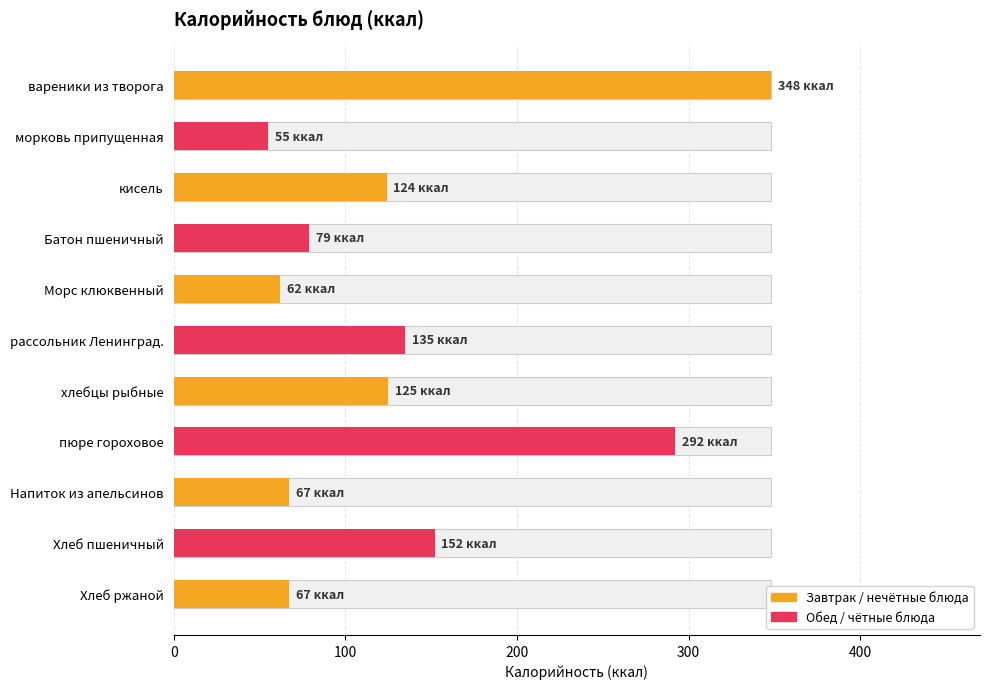

How many series are shown in this chart?

1